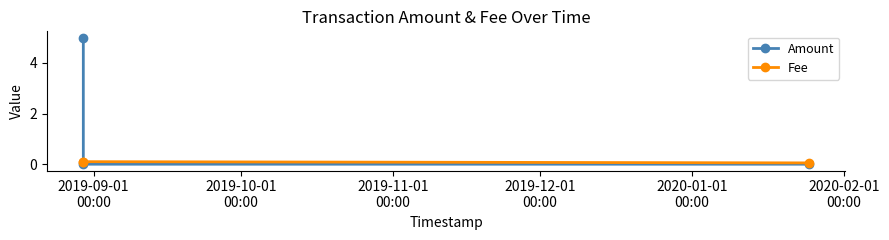

List the series in order of their overall mean, highest first.

Amount, Fee